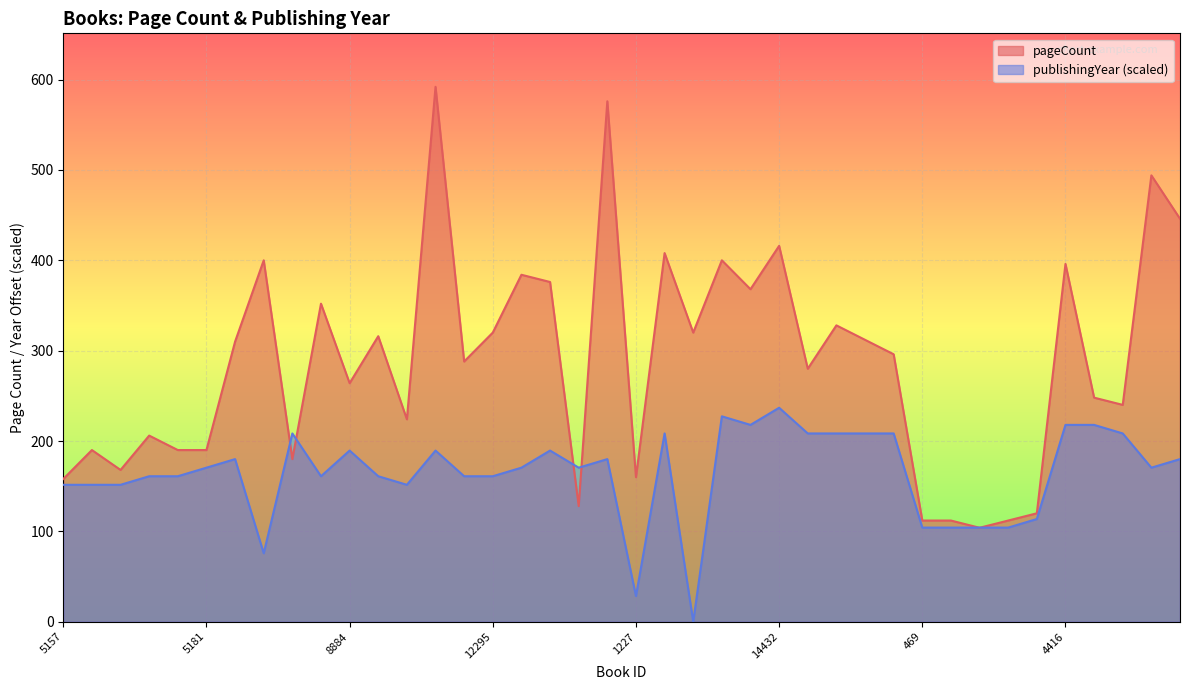

Reading left to right, what are all the values shown in this chart?

pageCount: 5157=158.0	5176=190.0	5177=168.0	5178=206.0	5179=190.0	5181=190.0	5182=310.0	6283=400.0	8880=180.0	8881=352.0	8884=264.0	6194=316.0	420=224.0	12280=592.0	12288=288.0	12295=320.0	12310=384.0	7564=376.0	13165=128.0	11837=576.0	1227=160.0	14049=408.0	14057=320.0	14428=400.0	14430=368.0	14432=416.0	1132=280.0	1312=328.0	10359=312.0	10360=296.0	469=112.0	4322=112.0	471=104.0	4323=112.0	4324=120.0	4416=396.0	9711=248.0	17145=240.0	7717=494.0	7722=446.0
publishingYear: 5157=151.6	5176=151.6	5177=151.6	5178=161.0	5179=161.0	5181=170.5	5182=180.0	6283=75.8	8880=208.4	8881=161.0	8884=189.4	6194=161.0	420=151.6	12280=189.4	12288=161.0	12295=161.0	12310=170.5	7564=189.4	13165=170.5	11837=180.0	1227=28.4	14049=208.4	14057=0.0	14428=227.3	14430=217.9	14432=236.8	1132=208.4	1312=208.4	10359=208.4	10360=208.4	469=104.2	4322=104.2	471=104.2	4323=104.2	4324=113.7	4416=217.9	9711=217.9	17145=208.4	7717=170.5	7722=180.0